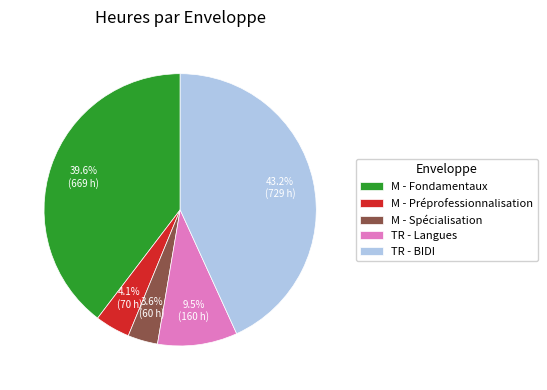

Which slice is the largest?

TR - BIDI